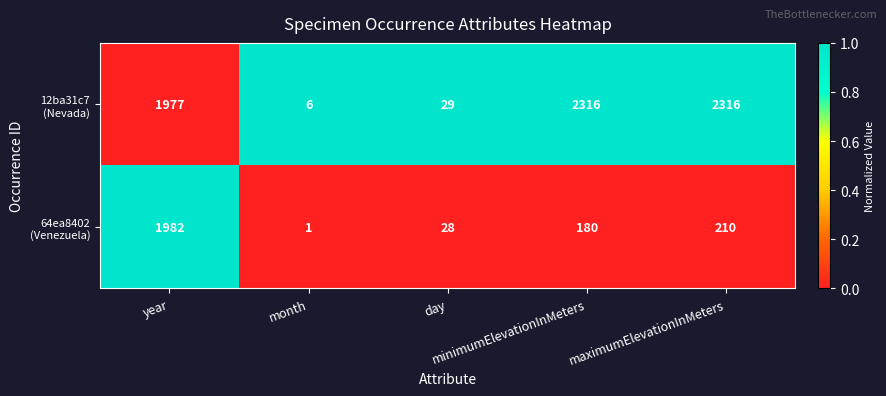

At how many categories does at least one series exceed 1678?

3